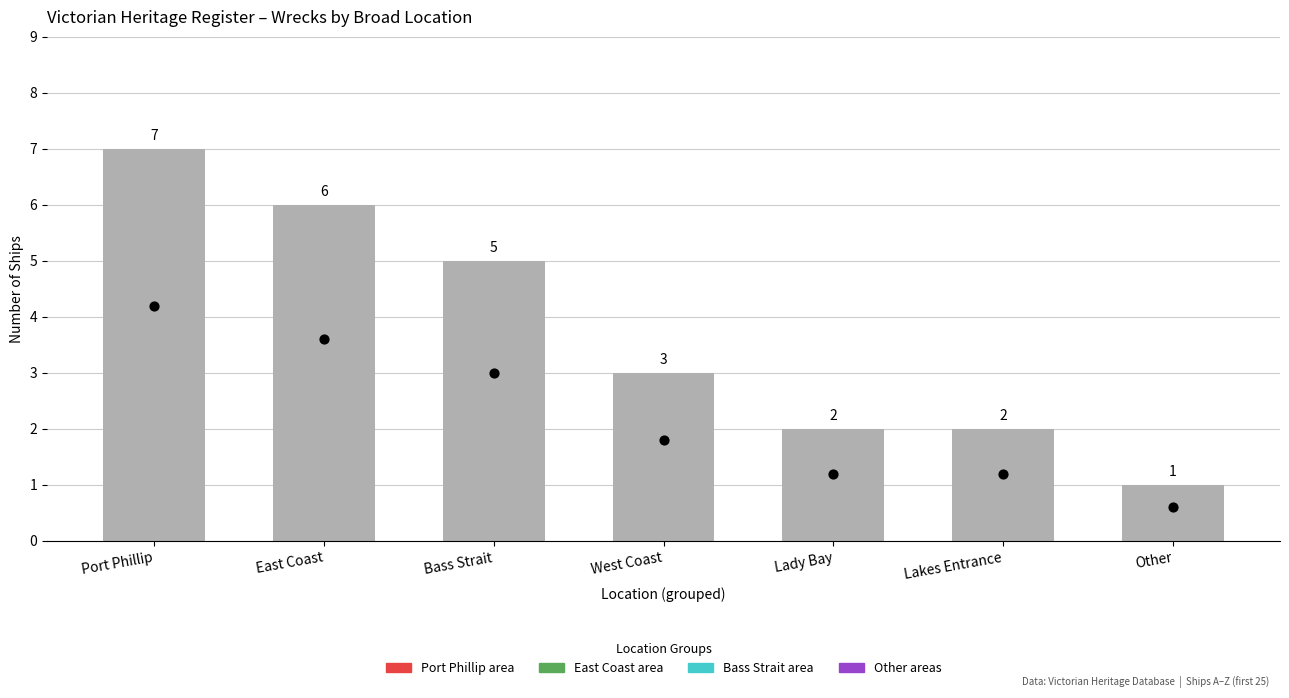

What is the ratio of the value at Lakes Entrance to the value at Lady Bay?

1.0